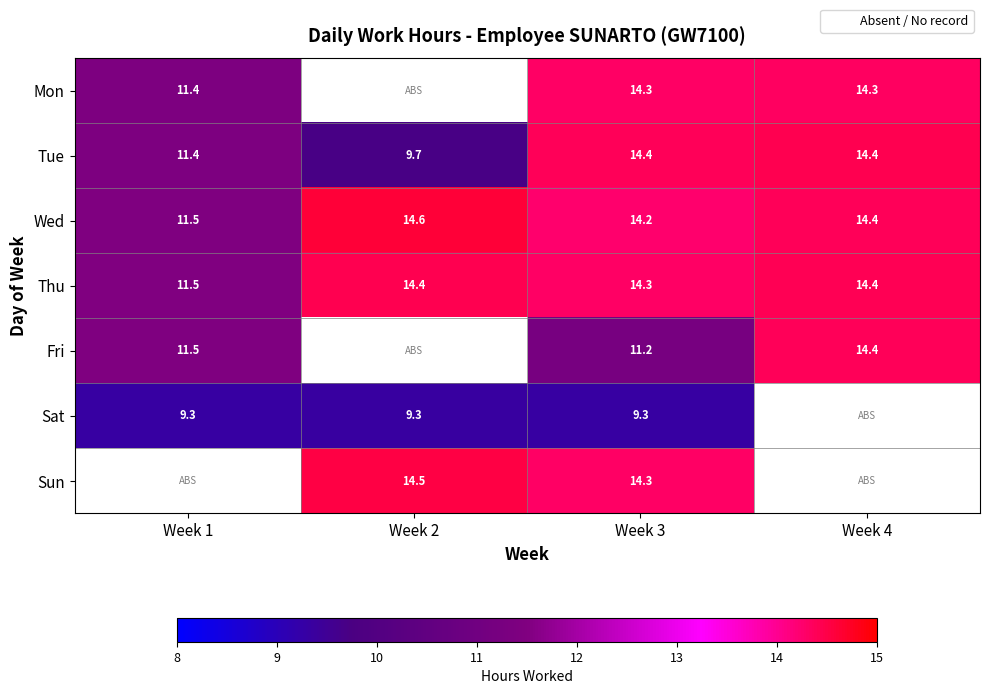

How many series are shown in this chart?

7